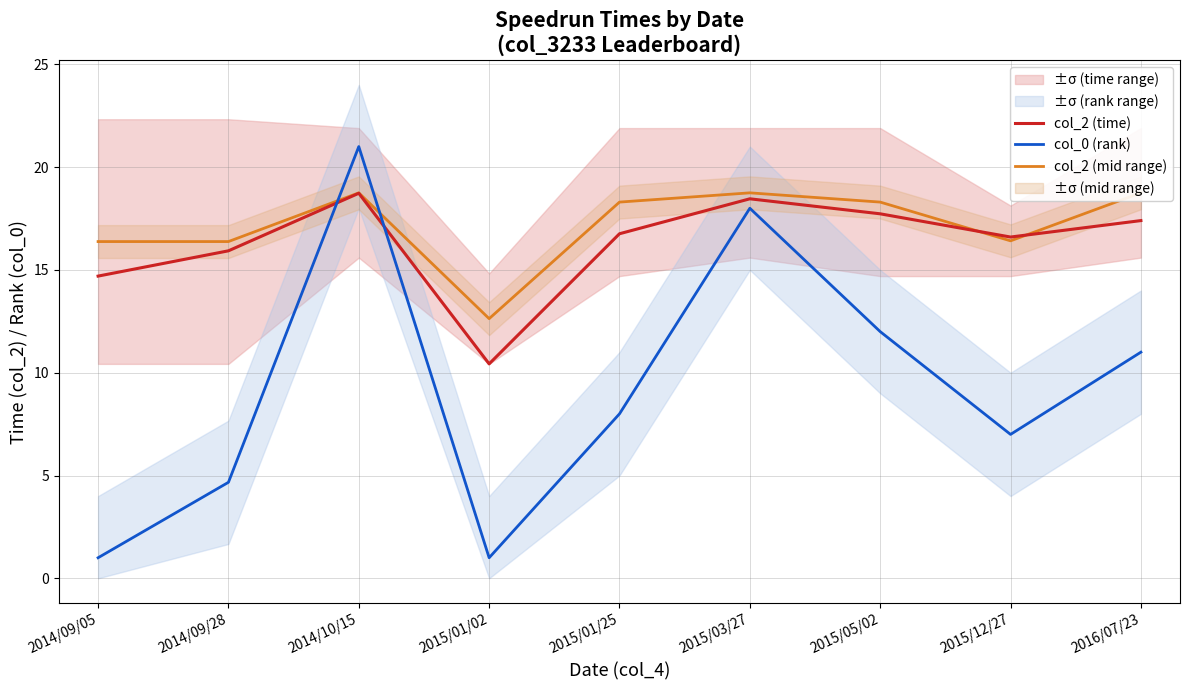

What is the greatest value displayed?

21.0